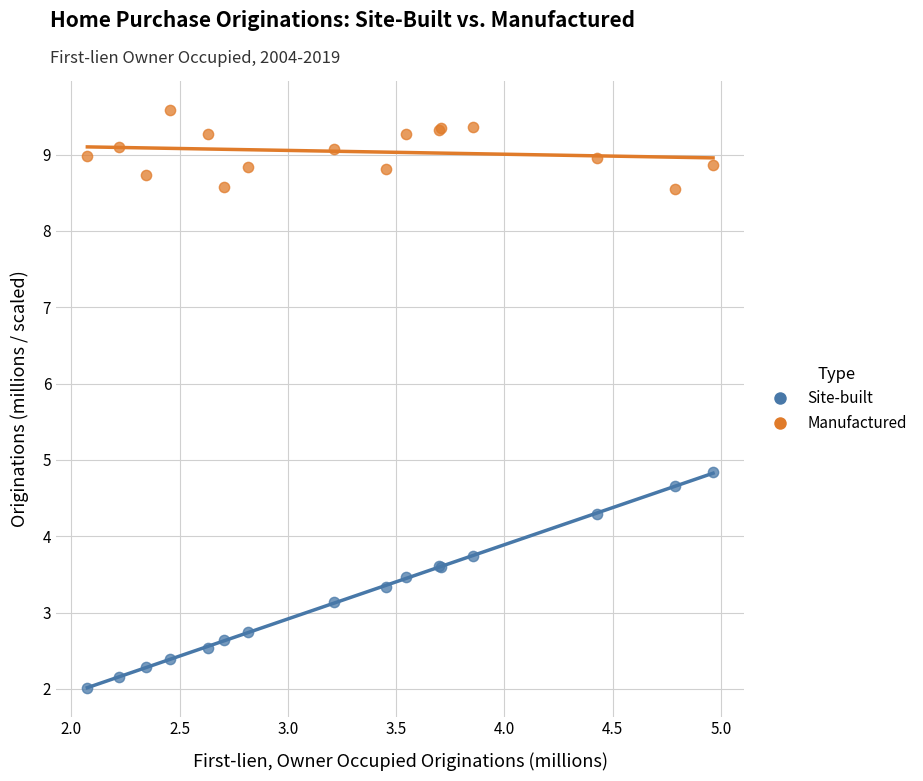

In the Site-built series, what Y value is closest to 3?

3.1